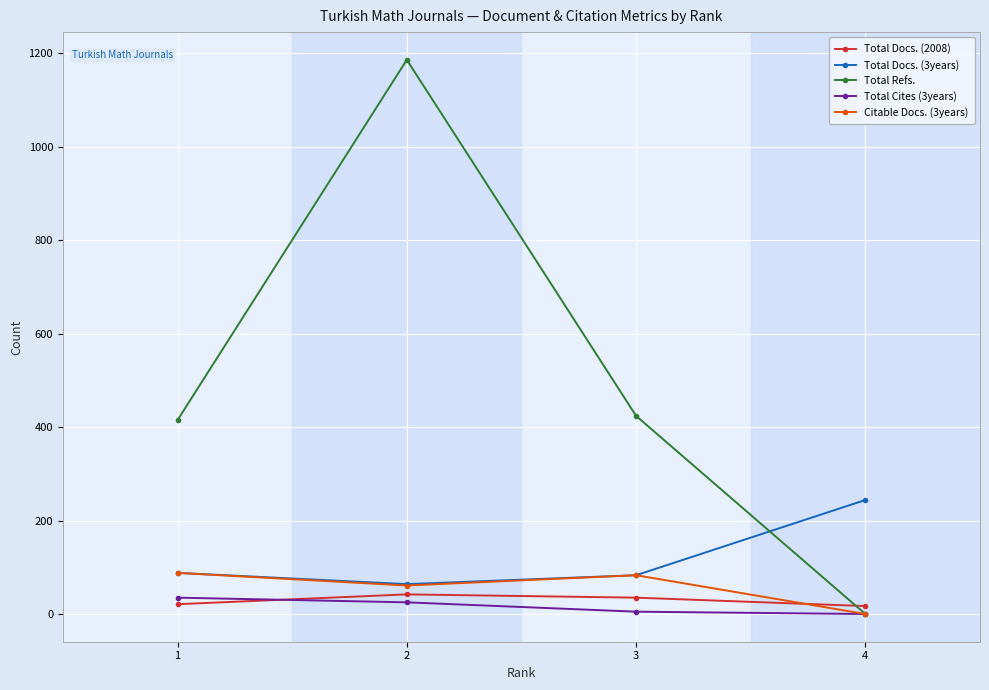

Which series has the widest spread of values?

Total Refs.